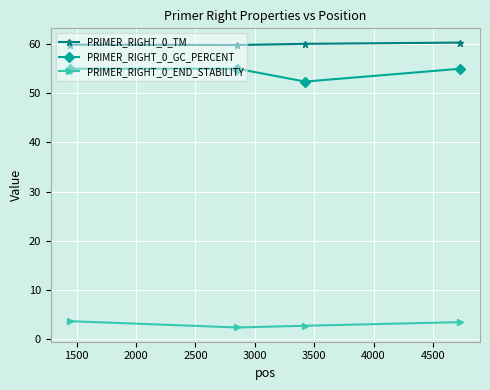

Which series has the largest total across all categories?

PRIMER_RIGHT_0_TM